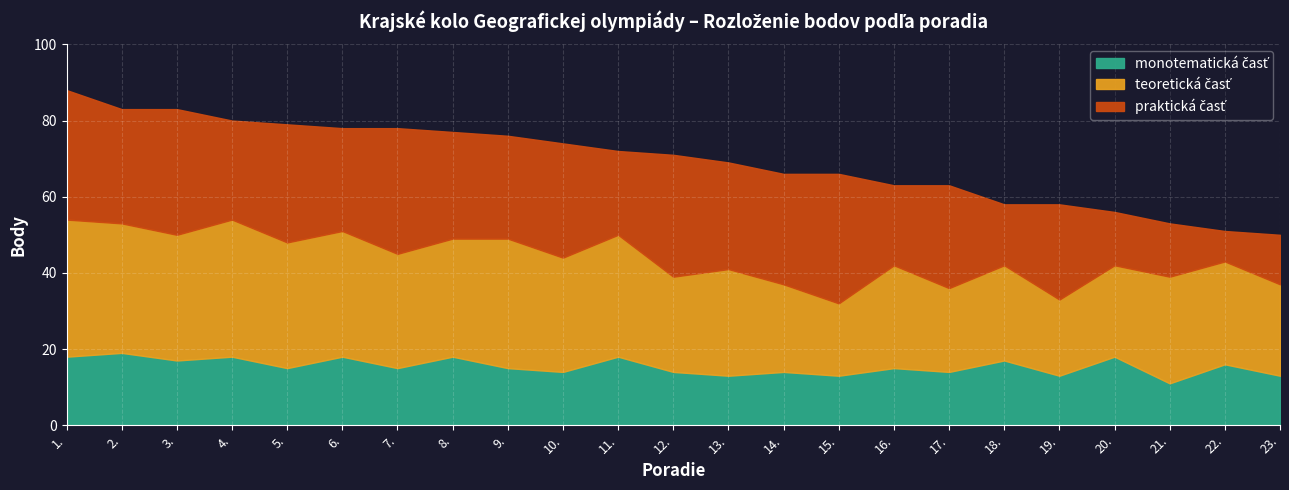

What is the spread (max minus min) of values at 9.?

19